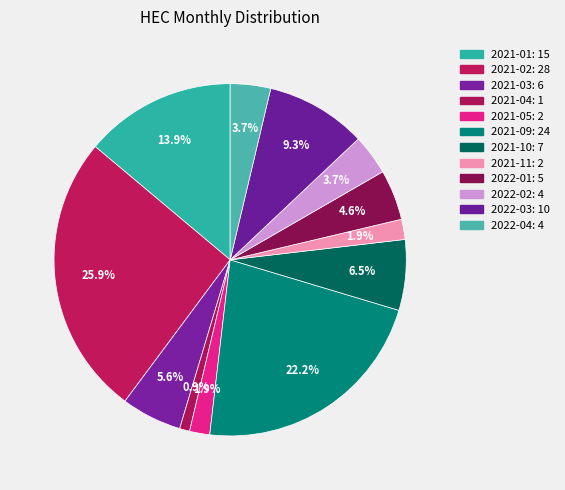

Count the number of slices in the pie.

12